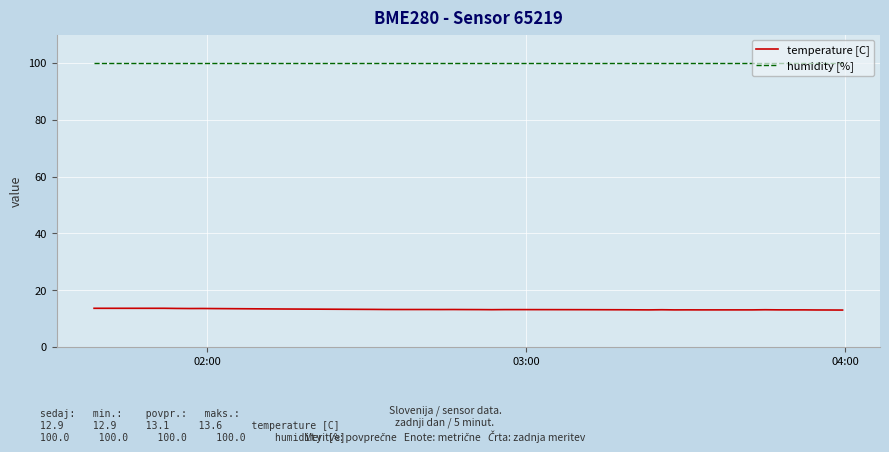

What is the average value of the temperature [C] series?

13.1